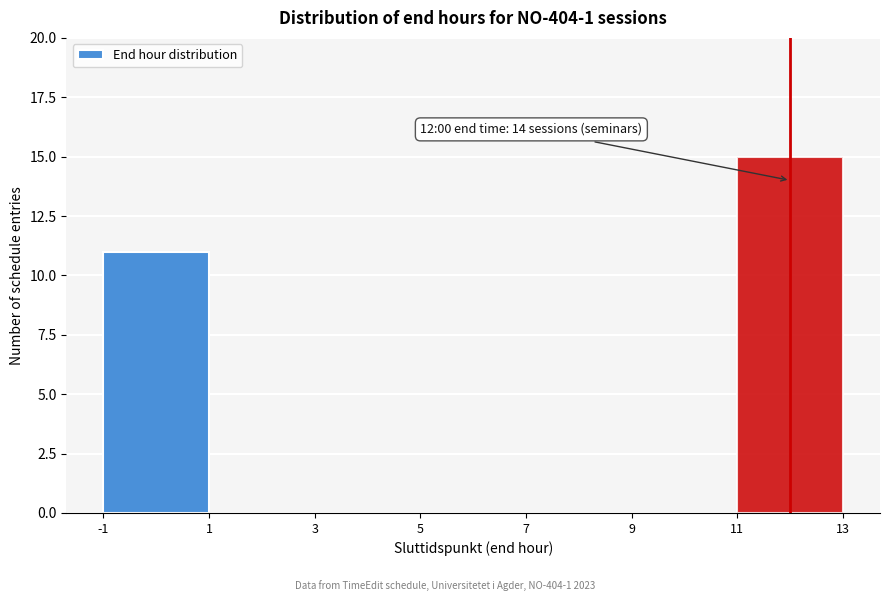

Which range on the x-axis has the tallest bar?

11 to 13